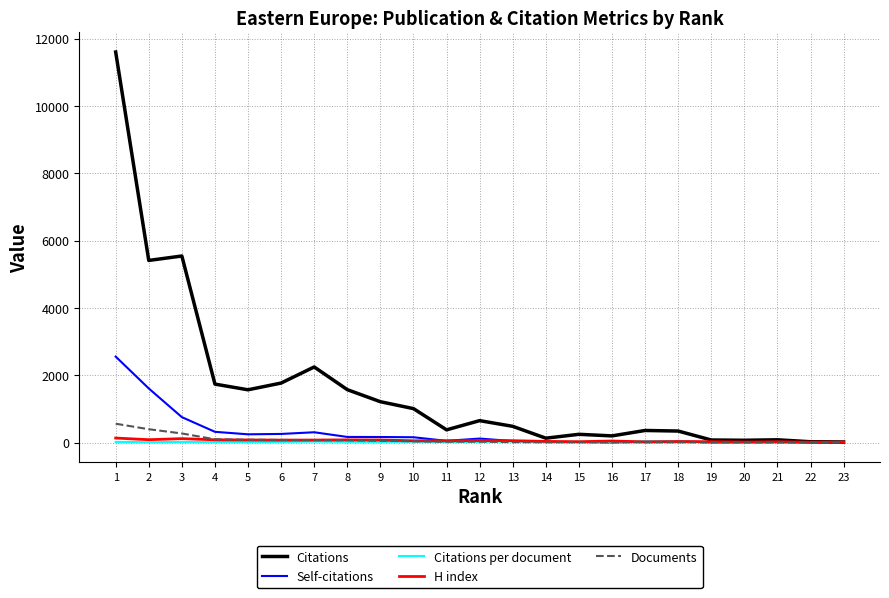

True or false: Documents has a value of 4.0 at 21.

True